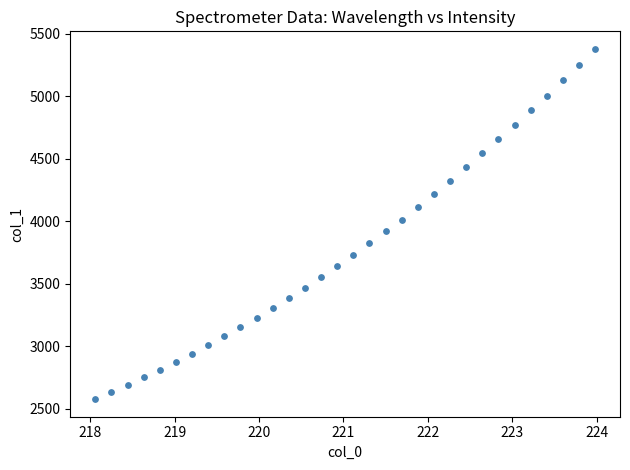

What is the range of X values (max minus min)?

5.9